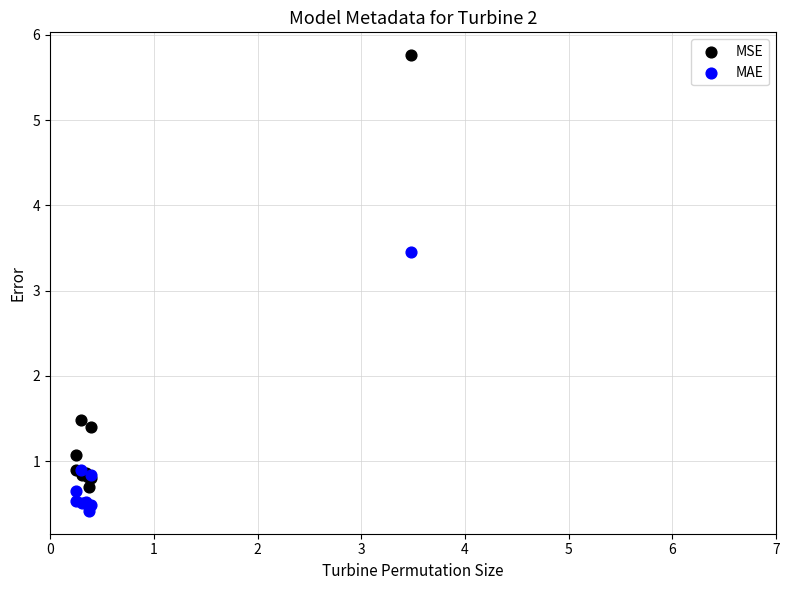

Which series has the largest Y range (max minus min)?

MSE